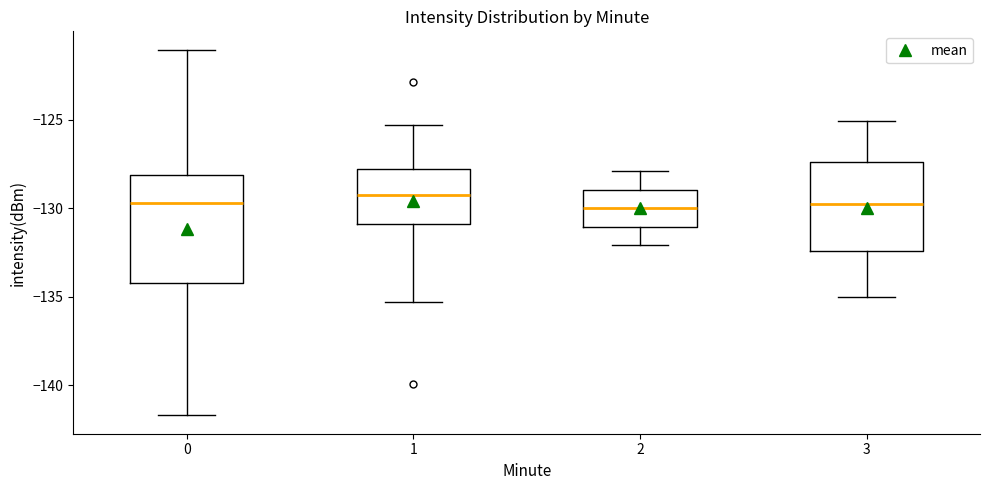

Comparing the boxes themselves (not the whiskers), which one is the tallest?

0